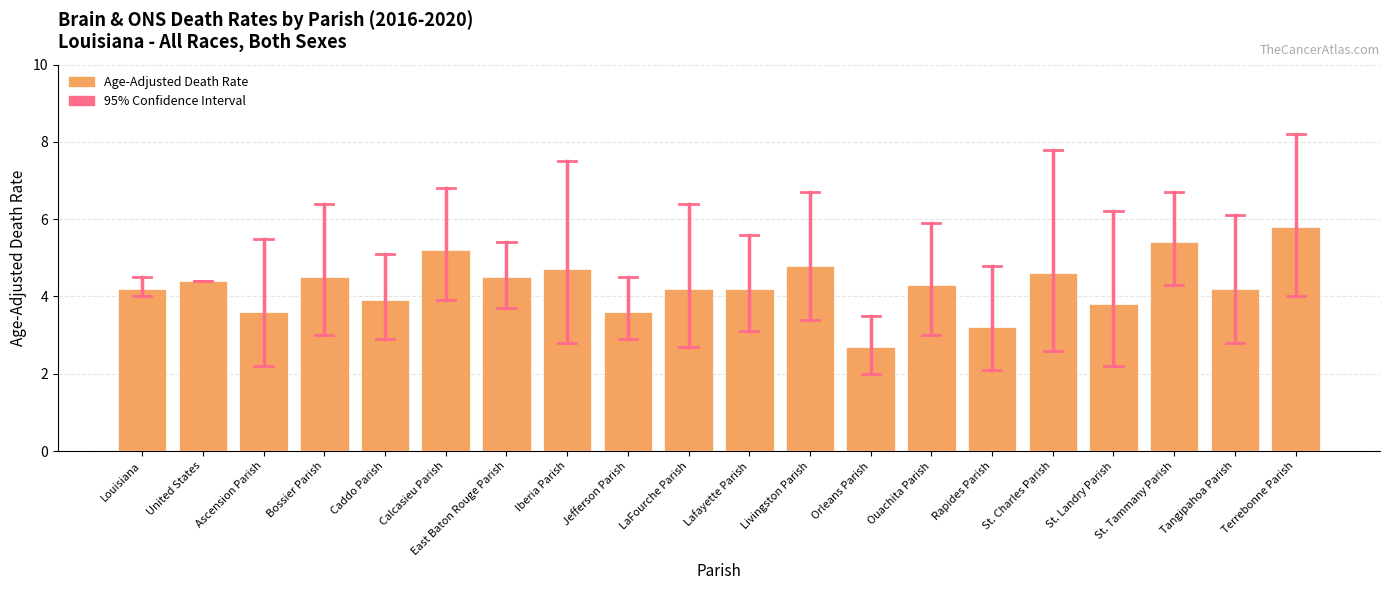

Is it true that the value at Ascension Parish is 1.1?

False